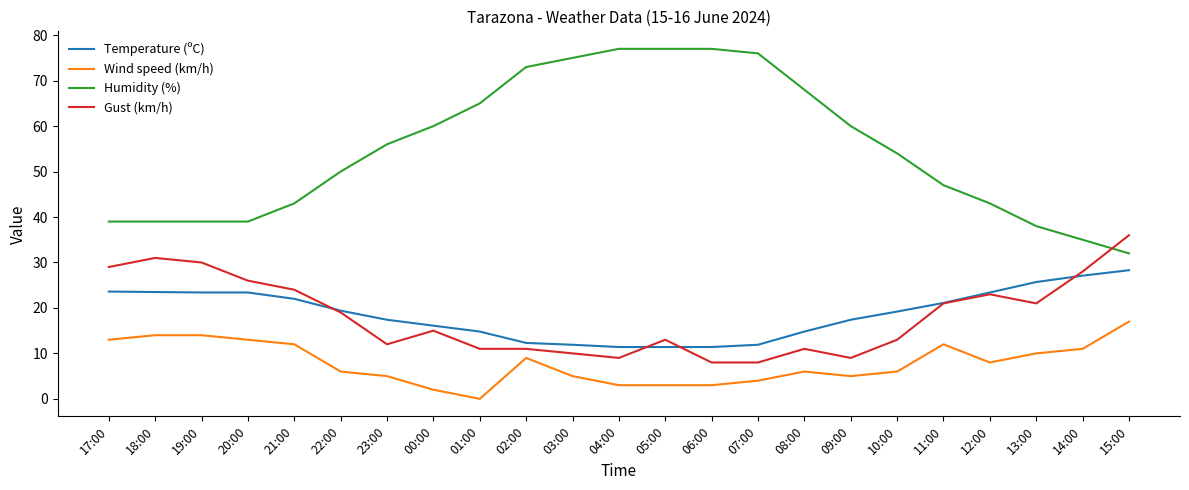

Where is Humidity (%) nearest to the value 54?

10:00